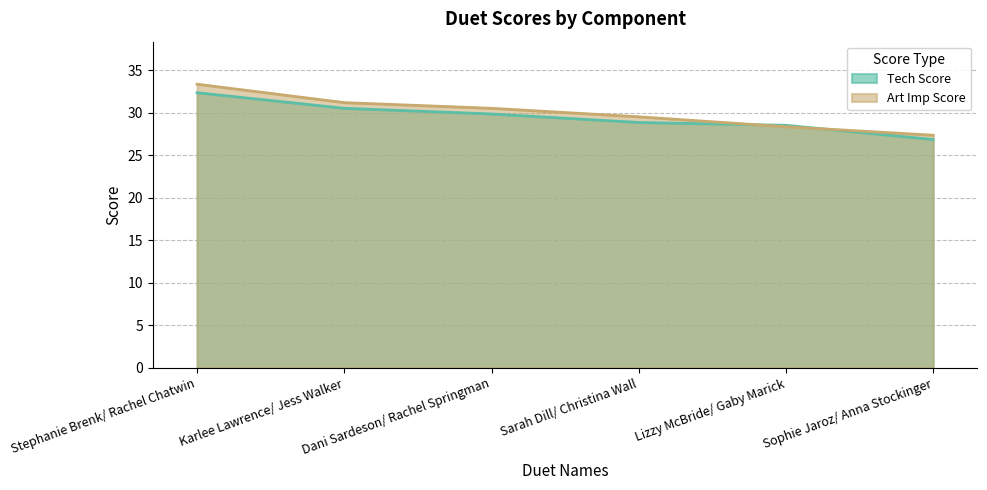

What is the approximate value of Tech Score at Dani Sardeson/ Rachel Springman?

29.8